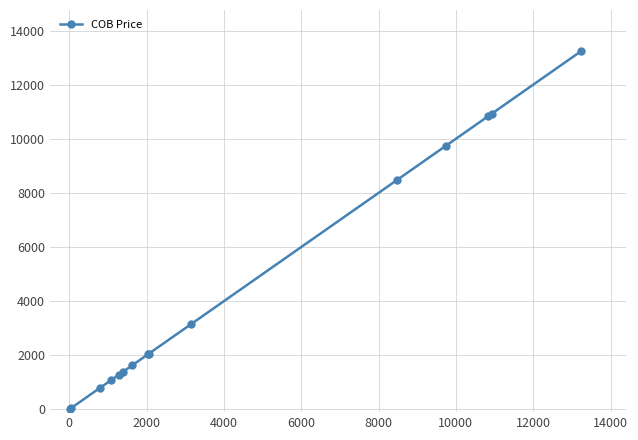

What is the sum of all values?

66718.8